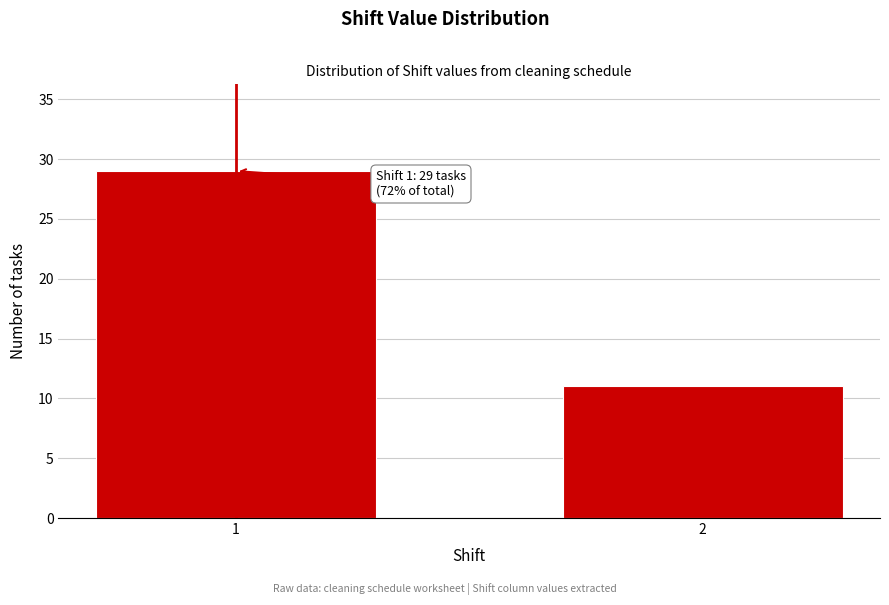

Reading left to right, extract all data points from this chart.

1=29	2=11